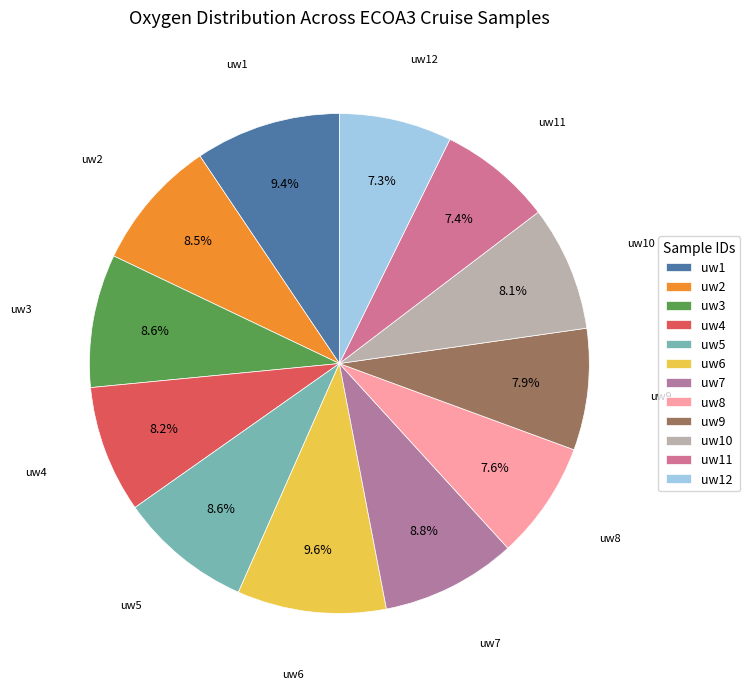

What is the total percentage of uw5 and uw11?

16.0%